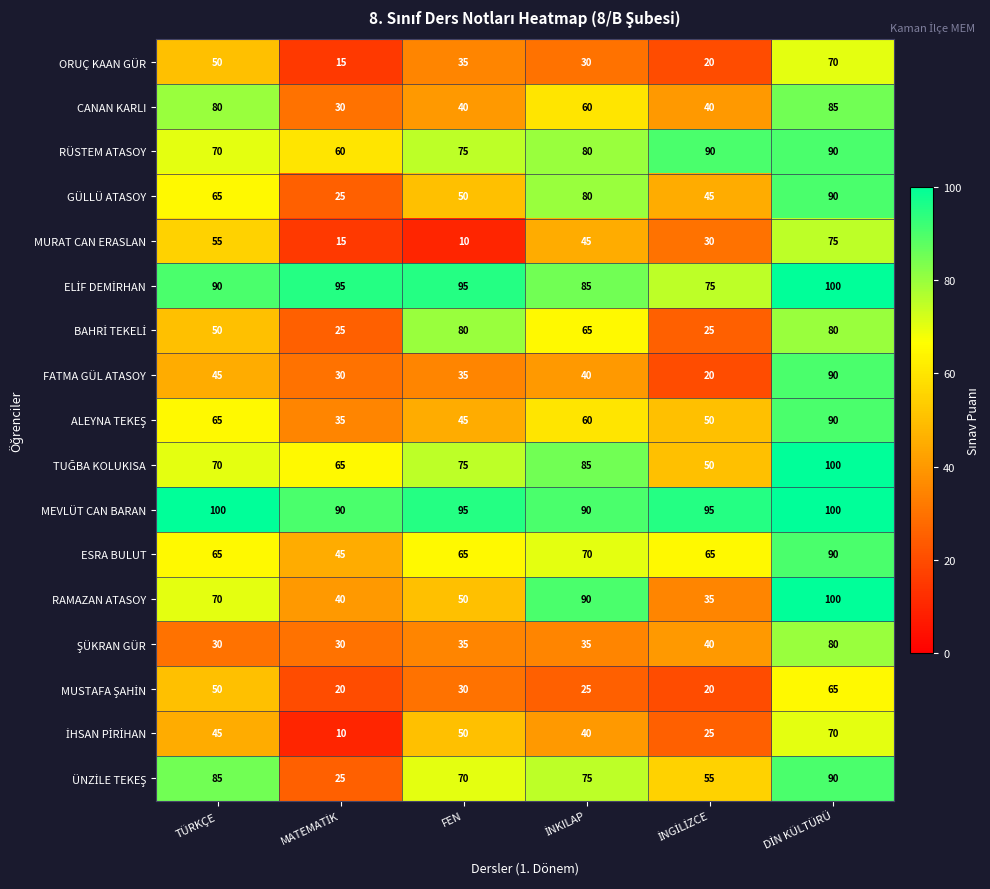

What is the approximate value of CANAN KARLI at TÜRKÇE, to the nearest 5?

80